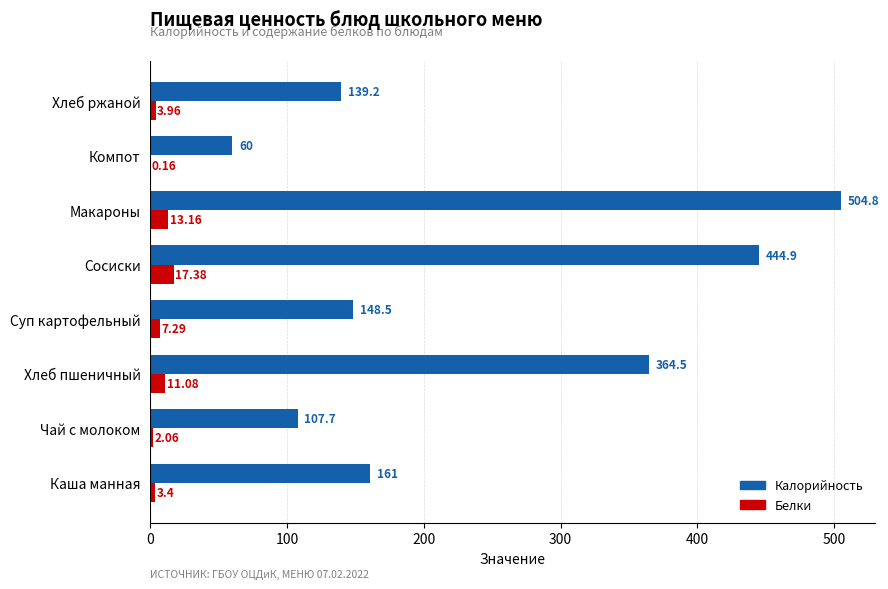

Where is Калорийность nearest to the value 282?

Хлеб пшеничный